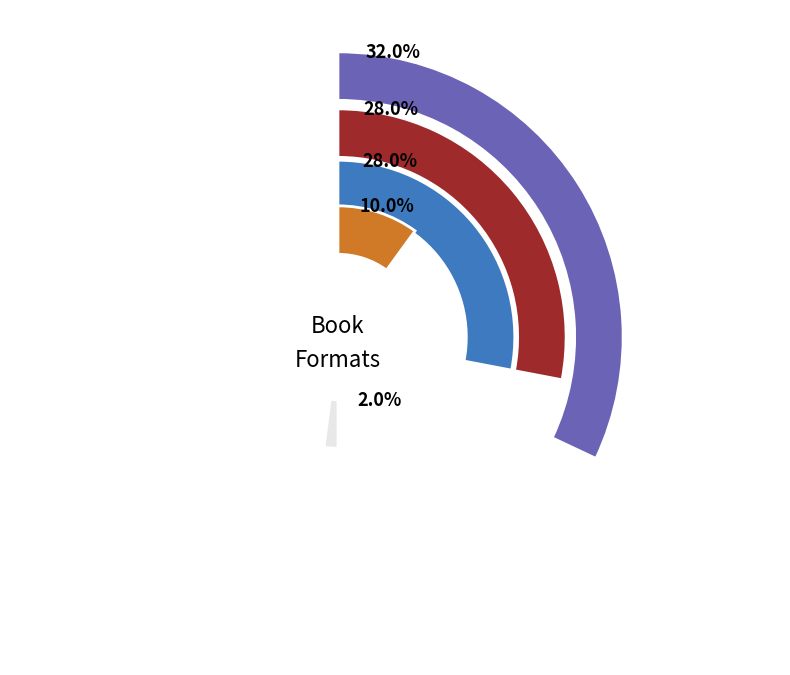

What percentage is NOT represented by Trade Paperback?

68.0%